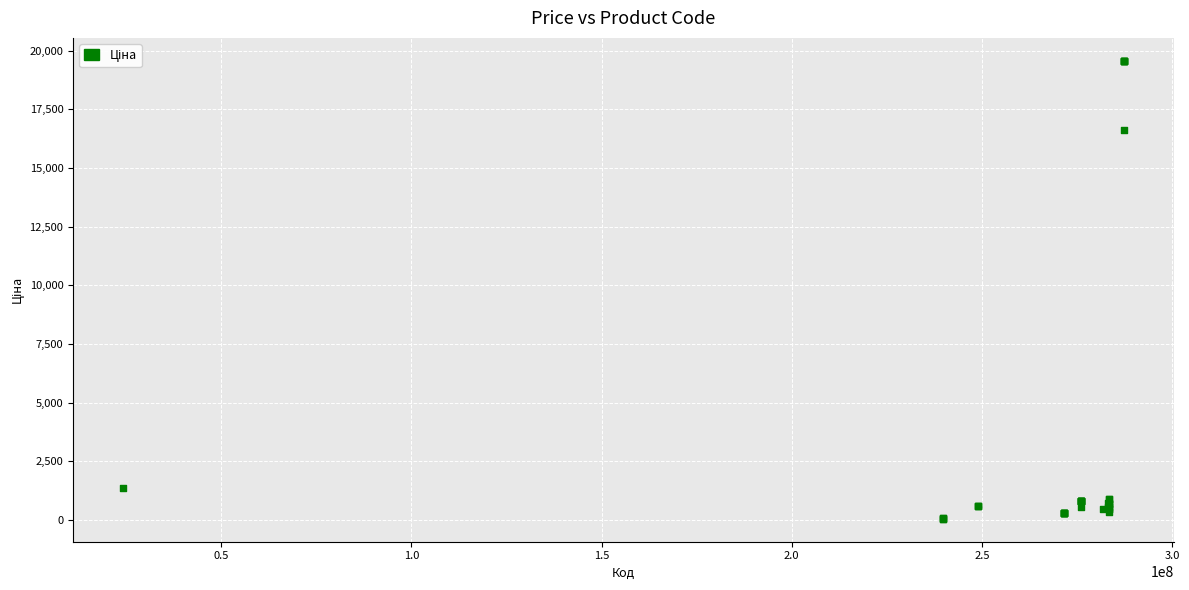

What Y value in the scatter plot is closest to 9810?

16636.8